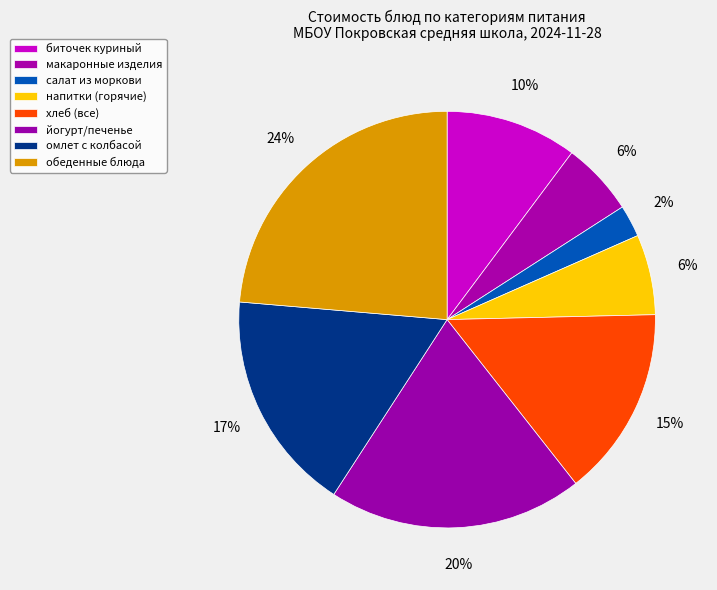

How many slices are in this pie chart?

8